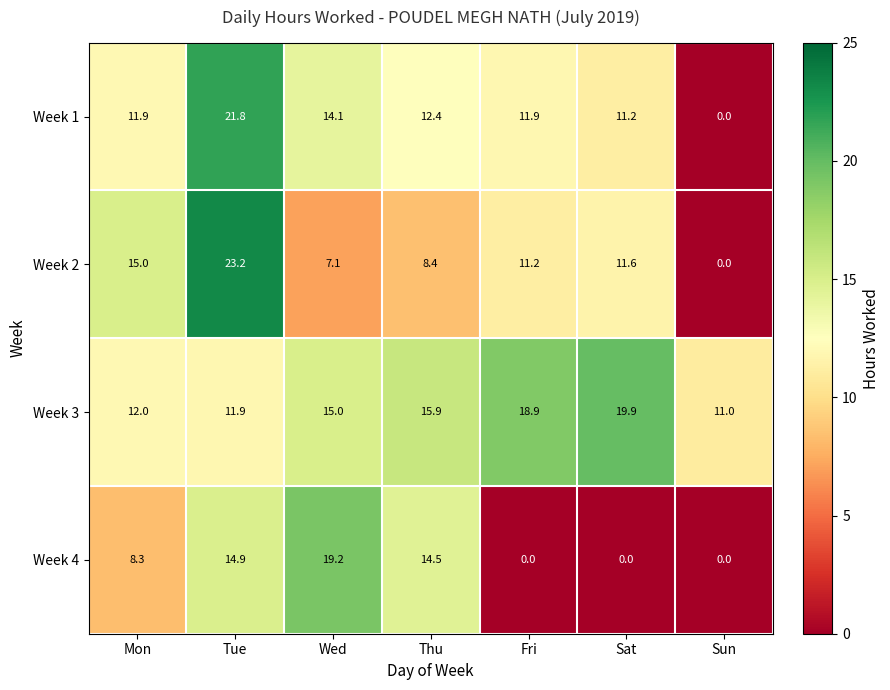

What is the sum of all Week 1 values?

83.3